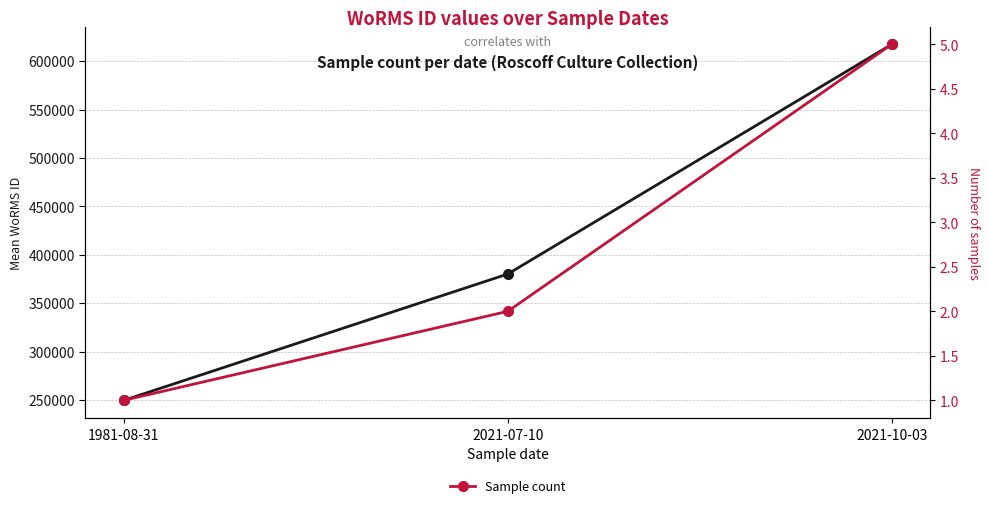

List the series in order of their peak value, highest first.

Mean WoRMS ID, Sample count